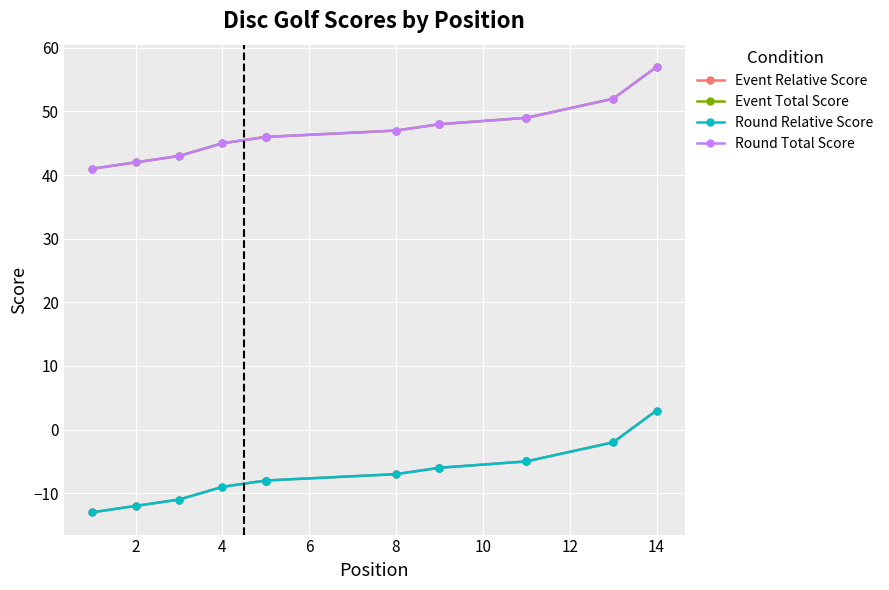

What is the difference between the second highest and second lowest values in the Round Total Score series?

10